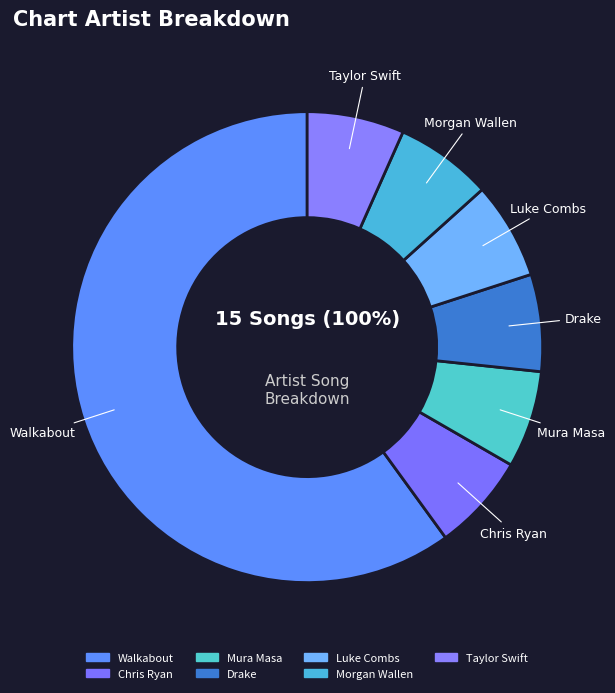

How many slices are in this pie chart?

7